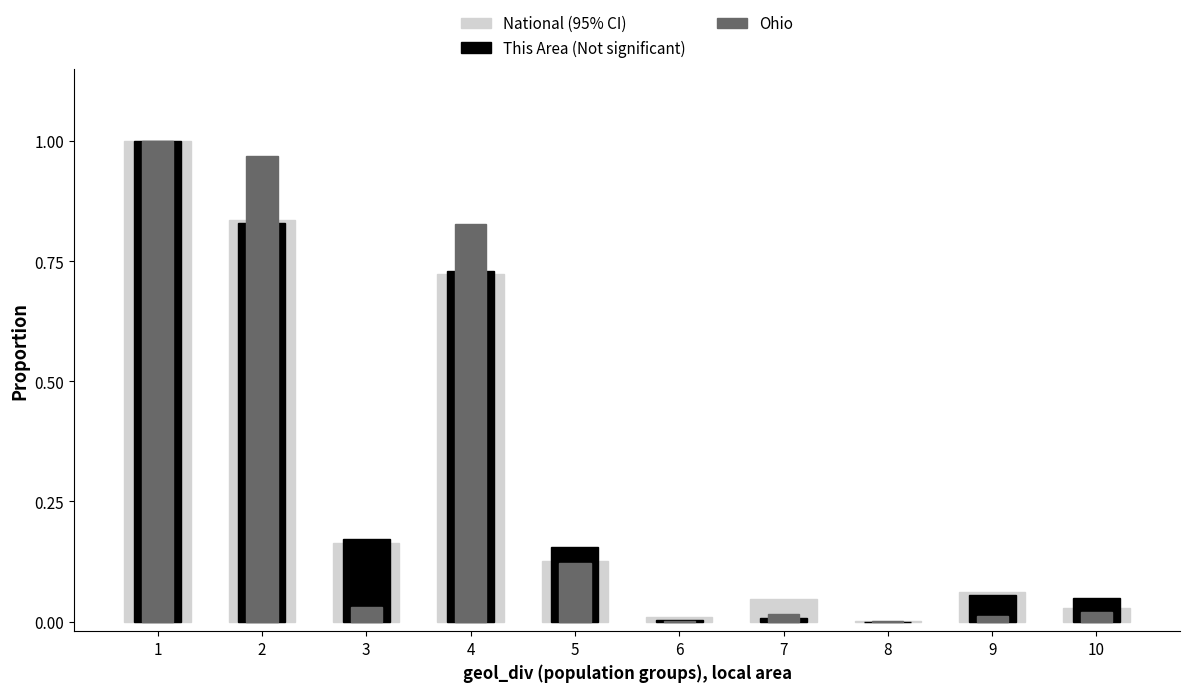

List the labels in order of Ohio value, smallest first.

8, 6, 9, 7, 10, 3, 5, 4, 2, 1